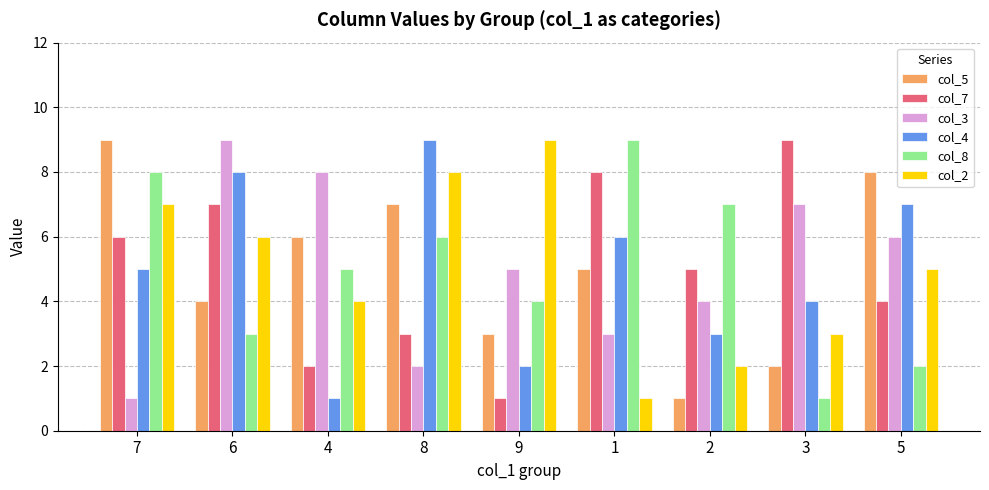

List the labels in order of col_8 value, largest first.

1, 7, 2, 8, 4, 9, 6, 5, 3